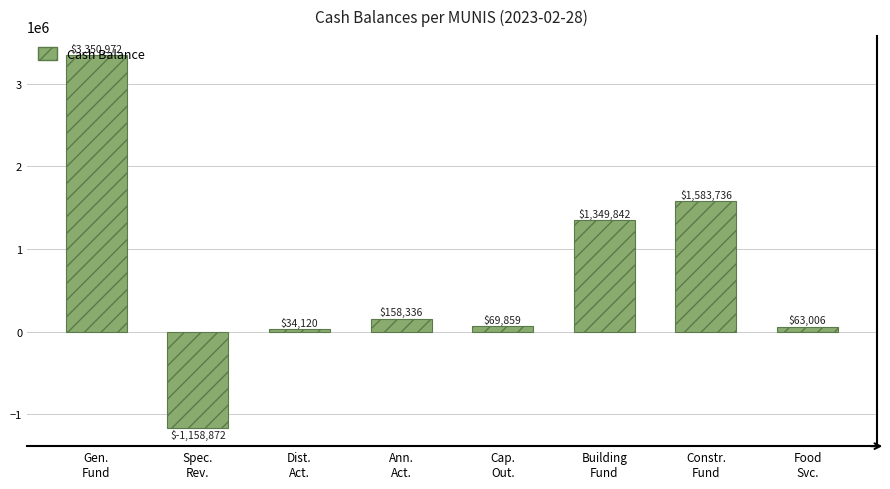

Between Building
Fund and Food
Svc., which is larger?

Building
Fund